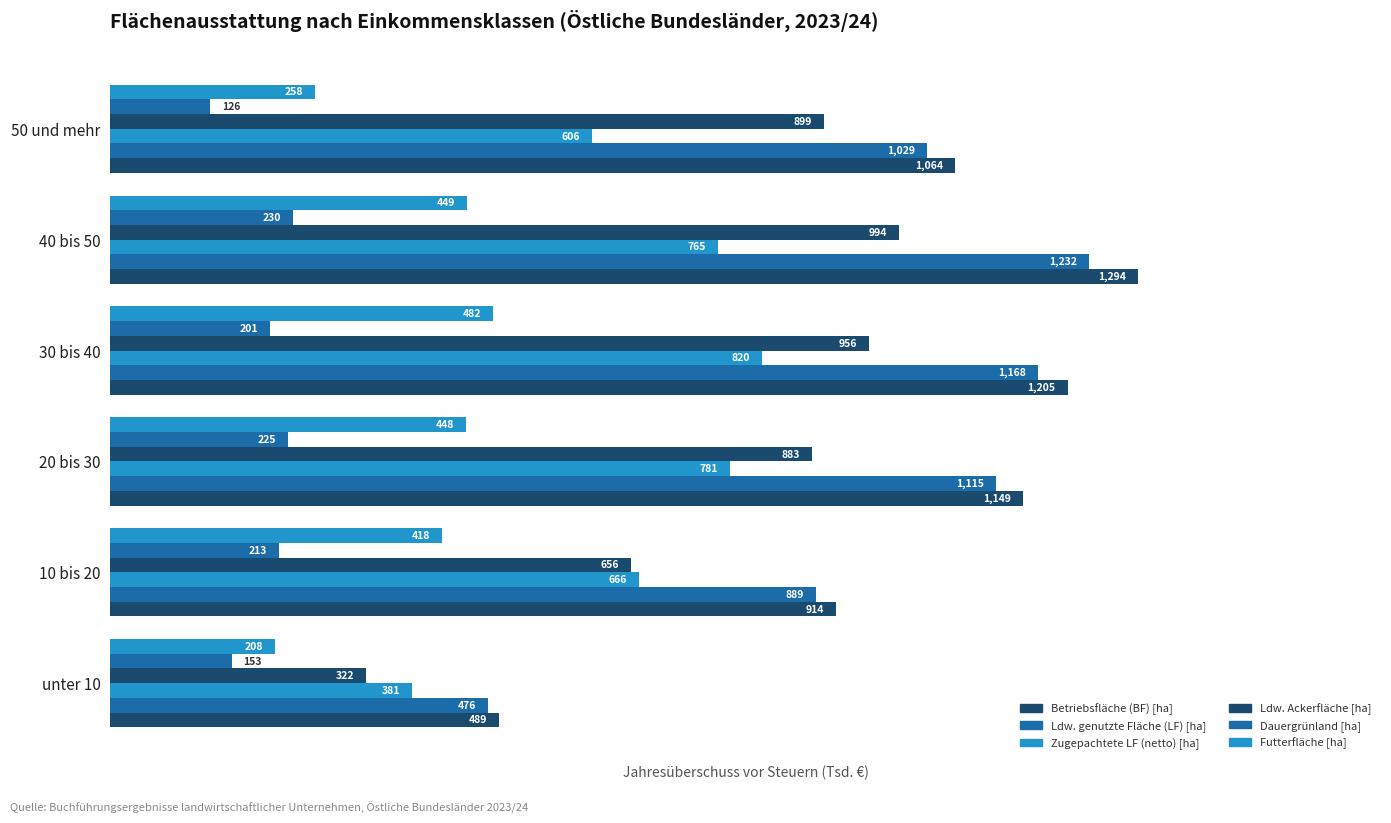

Reading left to right, transcribe all the data shown in this chart.

Betriebsfläche (BF) [ha]: 0=489.4	1=913.5	2=1148.7	3=1205.5	4=1294.4	5=1063.6
Ldw. genutzte Fläche (LF) [ha]: 0=475.7	1=888.8	2=1114.9	3=1167.8	4=1231.9	5=1028.8
Zugepachtete LF (netto) [ha]: 0=380.6	1=666.1	2=780.8	3=820.4	4=764.8	5=606.4
Ldw. Ackerfläche [ha]: 0=322.5	1=655.8	2=883.2	3=956.0	4=993.6	5=898.9
Dauergrünland [ha]: 0=153.0	1=212.7	2=224.6	3=201.3	4=230.3	5=126.2
Futterfläche [ha]: 0=208.2	1=418.2	2=447.5	3=481.7	4=449.3	5=258.4